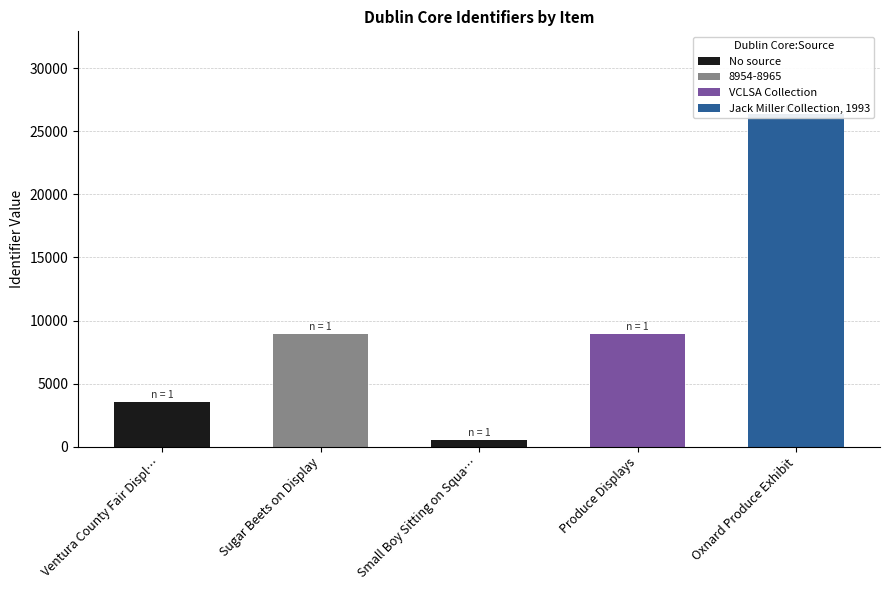

How many data points are above 8964?

2